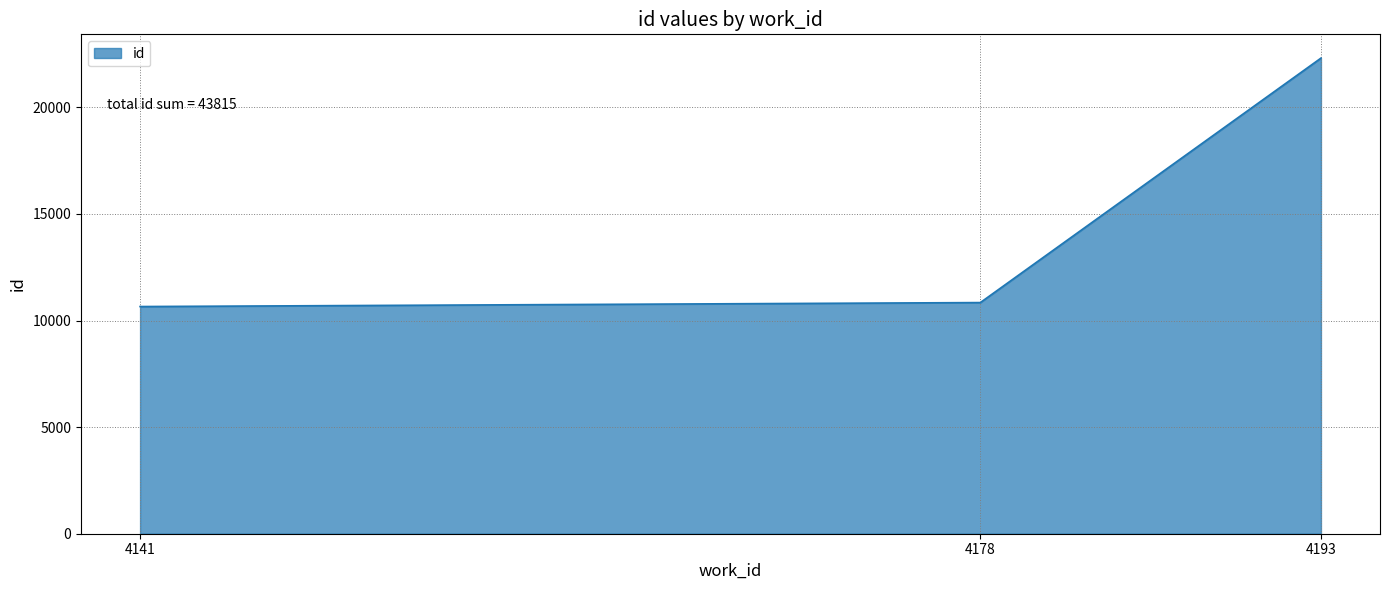

Which category has the highest value across all series?

4193